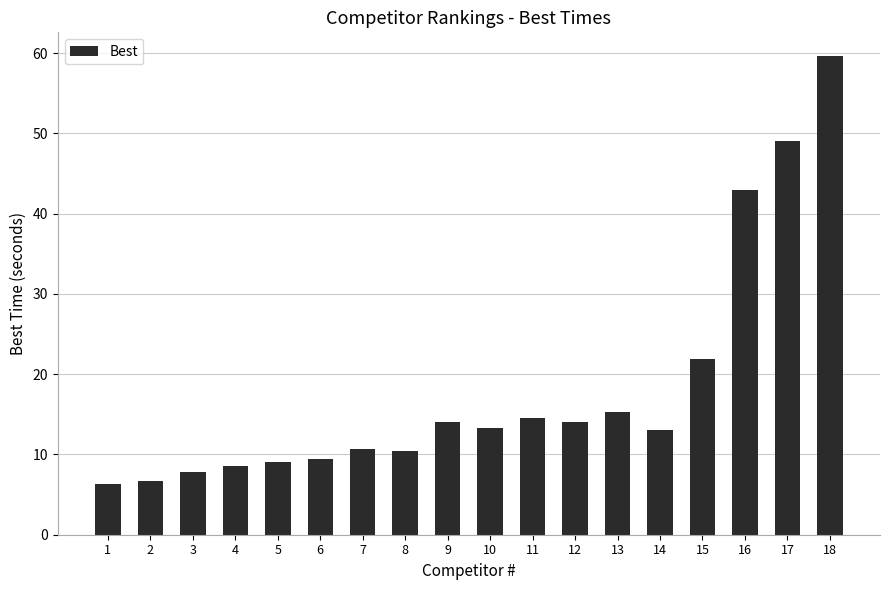

What is the difference between the values at 5 and 3?

1.3